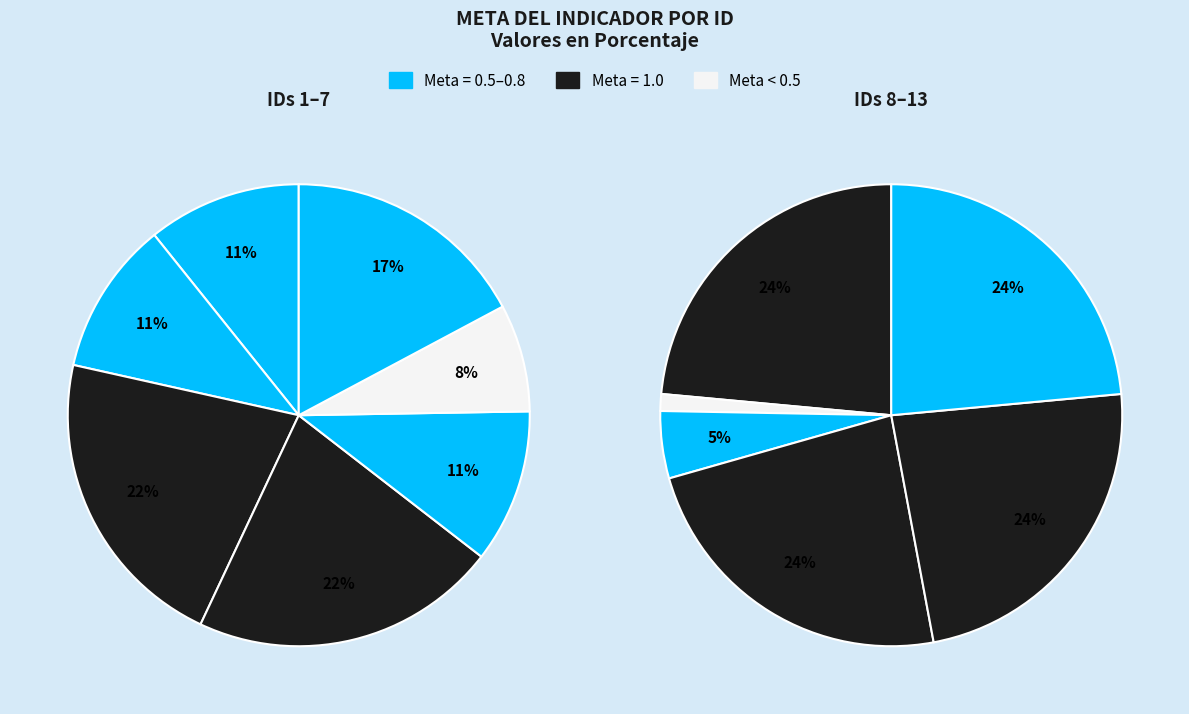

Does ID 9 represent more than half of the total?

No